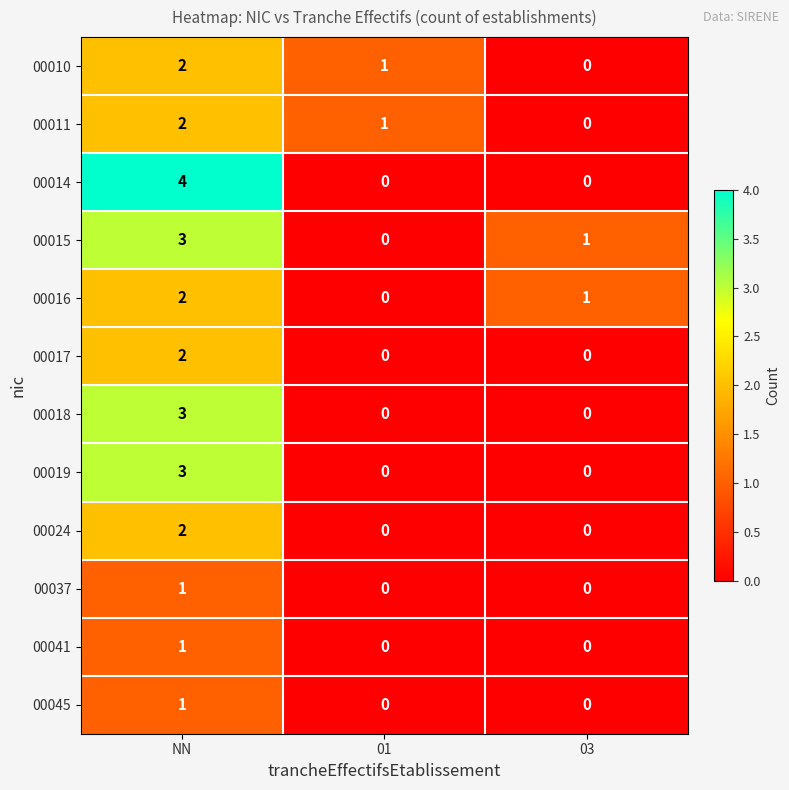

Is it true that 00018 equals 1 at 03?

False